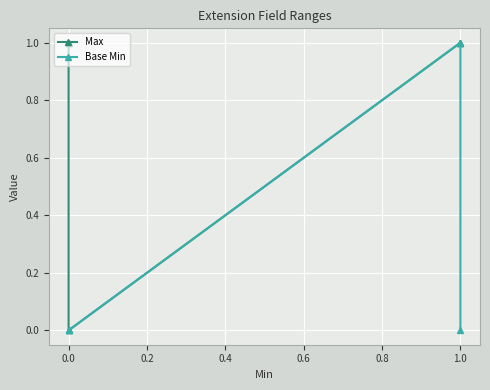

How many lines are shown in the chart?

2